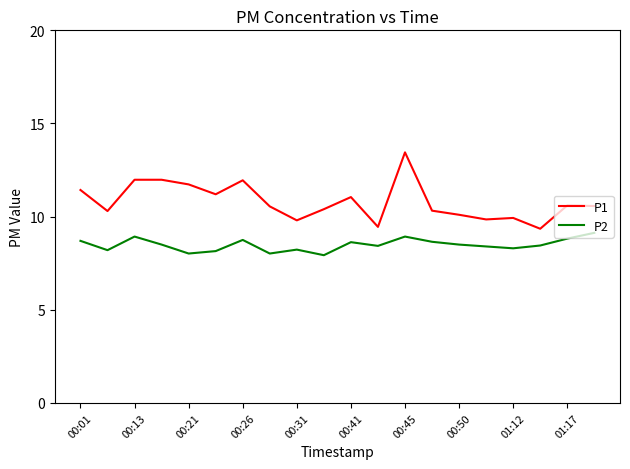

True or false: P2 and P1 intersect in this chart.

False